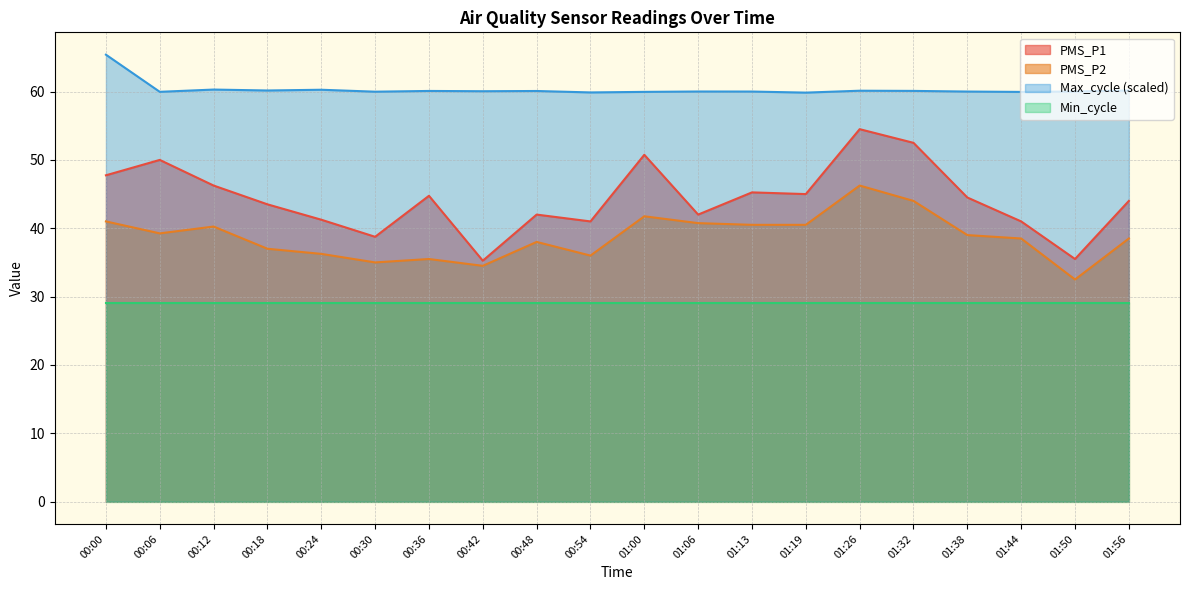

How many lines are shown in the chart?

4